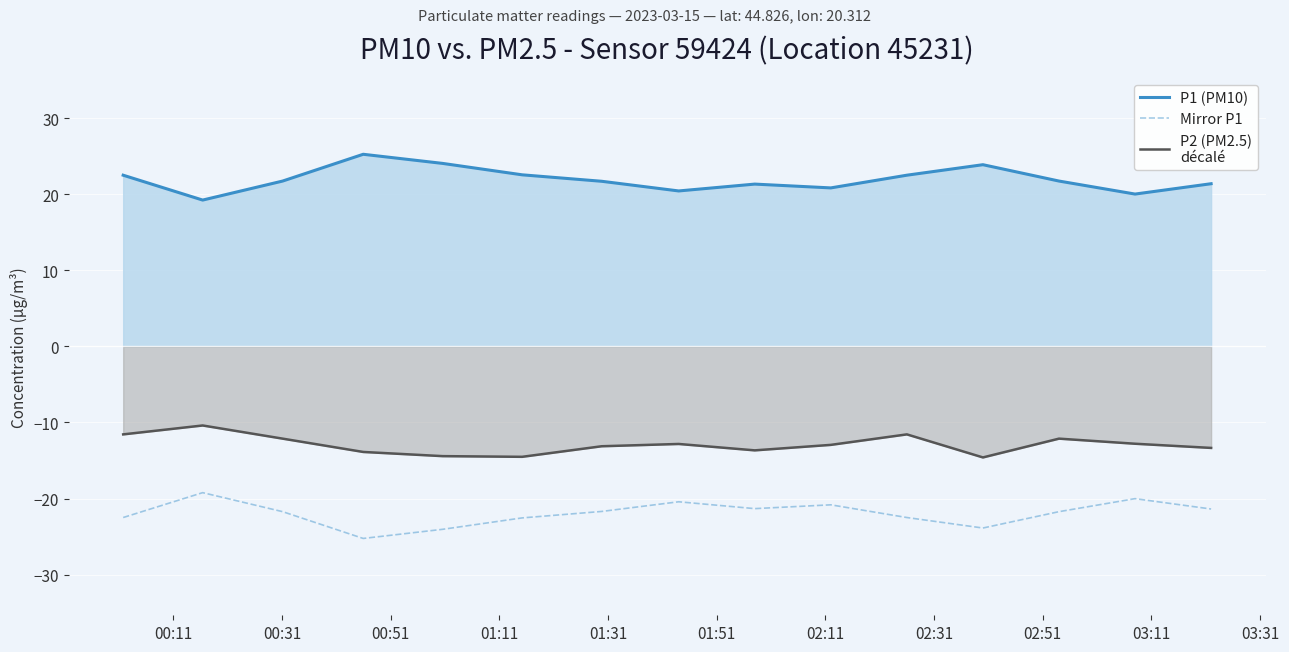

What is the minimum value shown in the chart?

-25.2